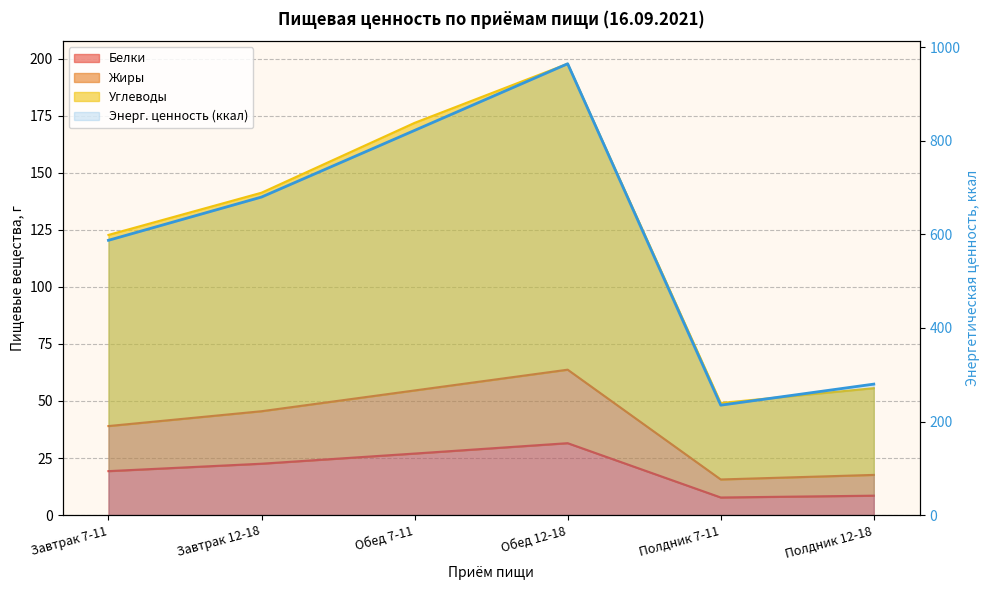

What is the label of the 6th point from the right?

Завтрак 7-11